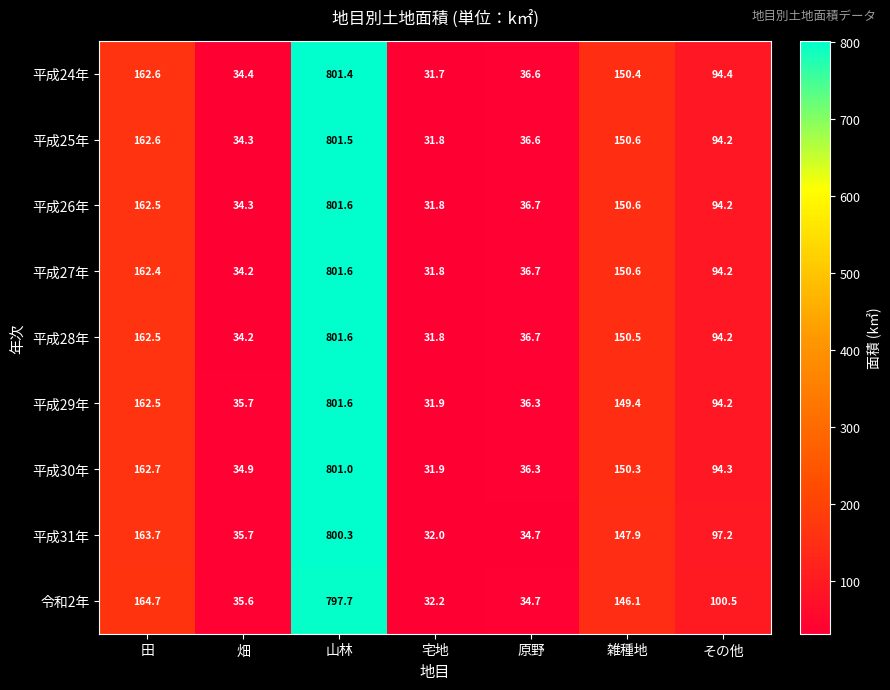

What is the difference between the 平成31年 values at 宅地 and 山林?

768.3